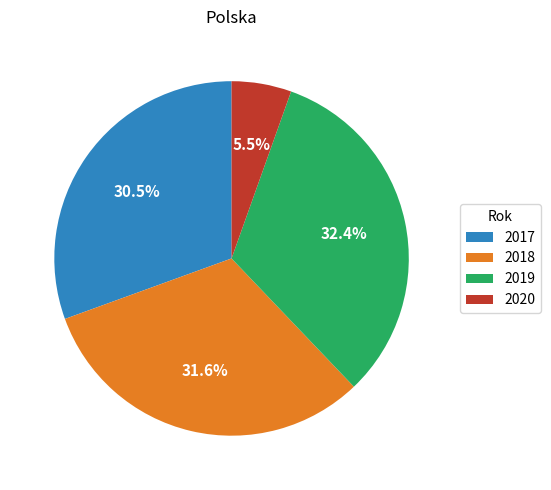

Rank the categories by value from highest to lowest.

2019, 2018, 2017, 2020